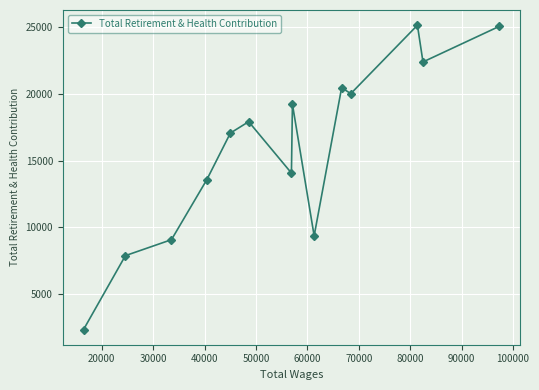

True or false: the data has more than 1 interior local peaks.

True